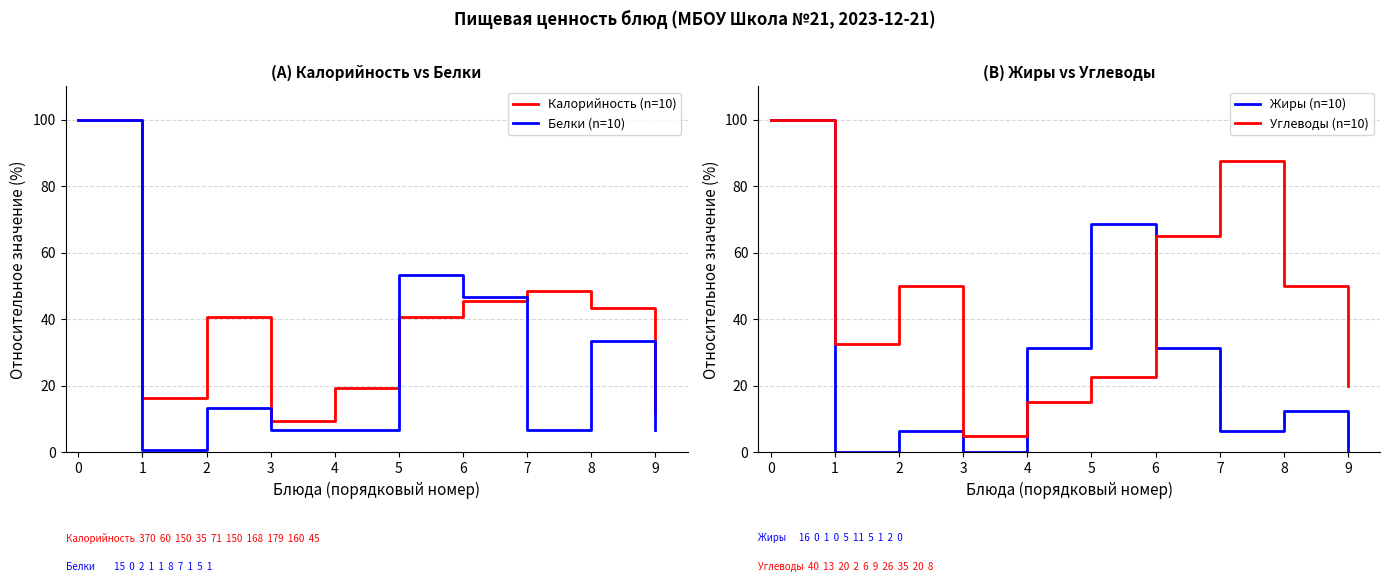

True or false: Калорийность (n=10) and Жиры (n=10) intersect in this chart.

True